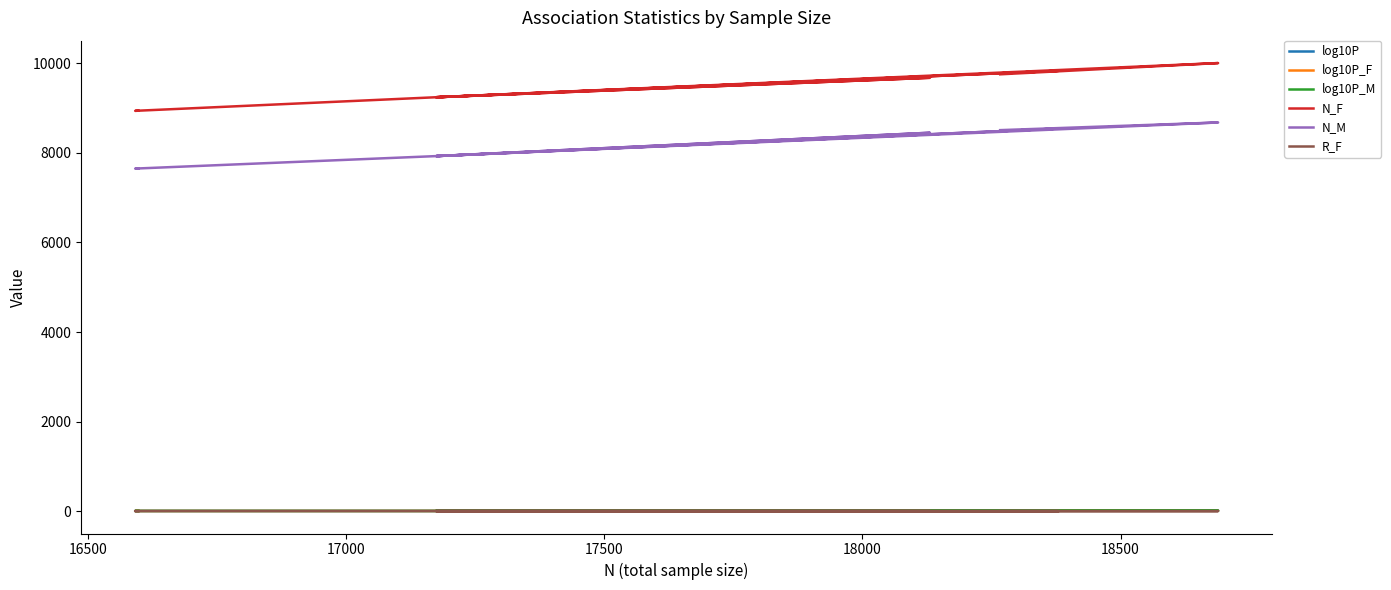

What is the difference between the second highest and second lowest values in the log10P_F series?

4.7